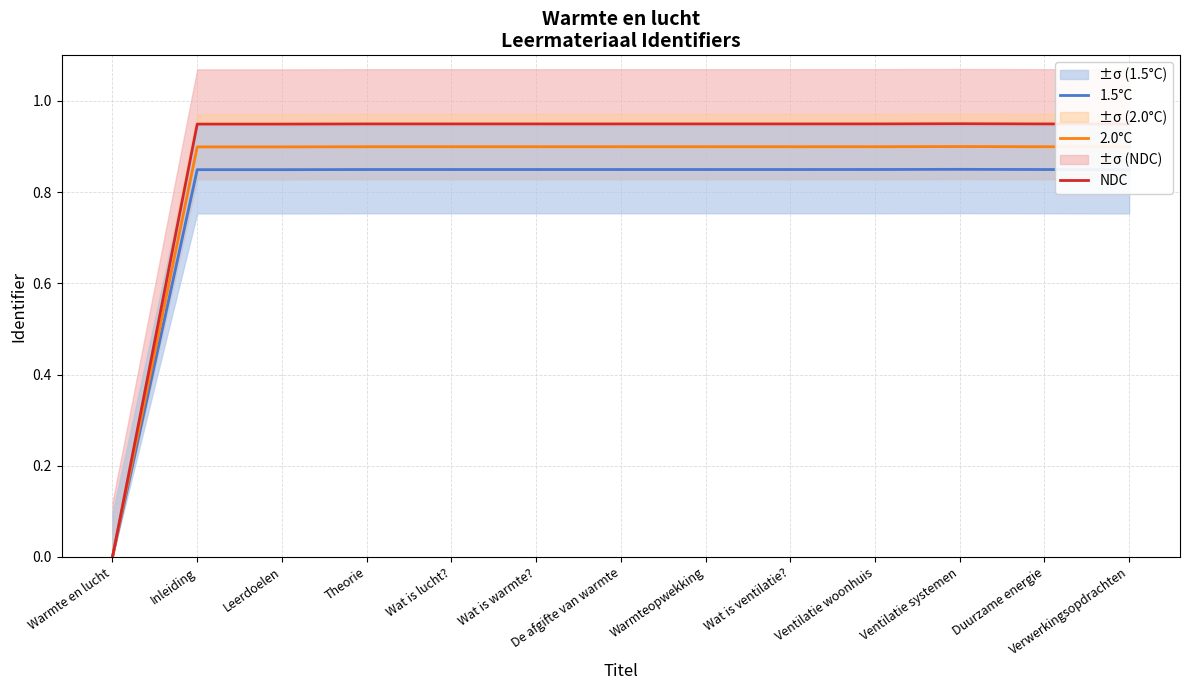

Reading left to right, transcribe all the data shown in this chart.

1.5°C: Warmte en lucht=0.0	Inleiding=0.8	Leerdoelen=0.8	Theorie=0.8	Wat is lucht?=0.8	Wat is warmte?=0.8	De afgifte van warmte=0.8	Warmteopwekking=0.8	Wat is ventilatie?=0.8	Ventilatie woonhuis=0.8	Ventilatie systemen=0.8	Duurzame energie=0.8	Verwerkingsopdrachten=0.8
2.0°C: Warmte en lucht=0.0	Inleiding=0.9	Leerdoelen=0.9	Theorie=0.9	Wat is lucht?=0.9	Wat is warmte?=0.9	De afgifte van warmte=0.9	Warmteopwekking=0.9	Wat is ventilatie?=0.9	Ventilatie woonhuis=0.9	Ventilatie systemen=0.9	Duurzame energie=0.9	Verwerkingsopdrachten=0.9
NDC: Warmte en lucht=0.0	Inleiding=0.9	Leerdoelen=0.9	Theorie=0.9	Wat is lucht?=0.9	Wat is warmte?=0.9	De afgifte van warmte=0.9	Warmteopwekking=0.9	Wat is ventilatie?=0.9	Ventilatie woonhuis=0.9	Ventilatie systemen=0.9	Duurzame energie=0.9	Verwerkingsopdrachten=0.9